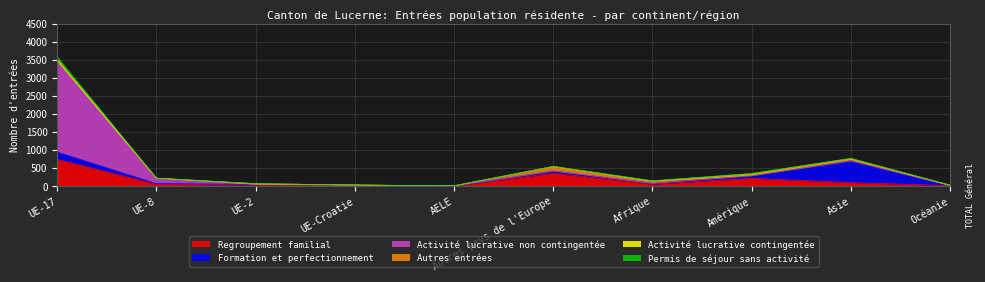

What position from the left is UE-Croatie?

4